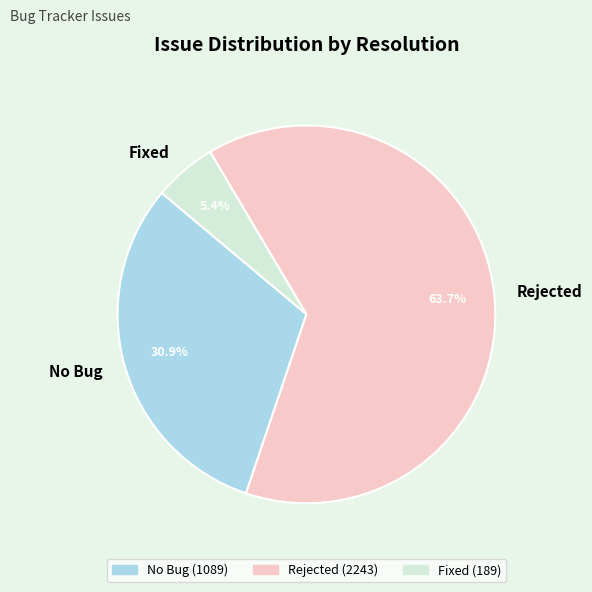

Between Fixed and No Bug, which is larger?

No Bug